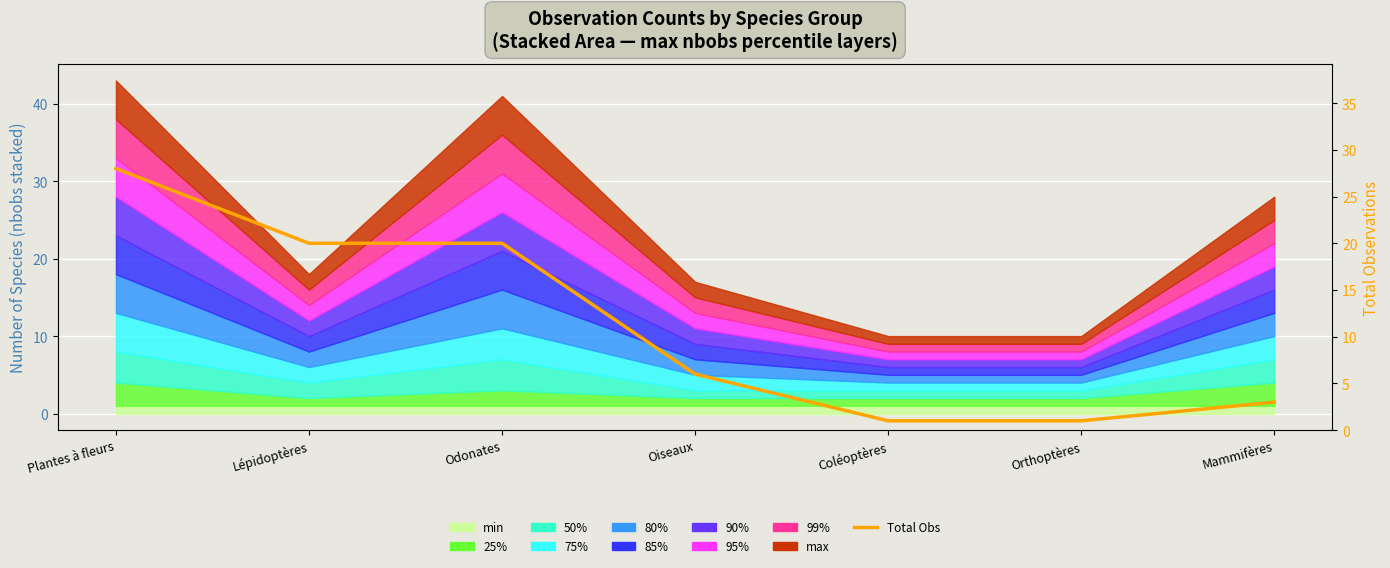

Reading right to left, extract all data points from this chart.

3	1	1	6	20	20	28